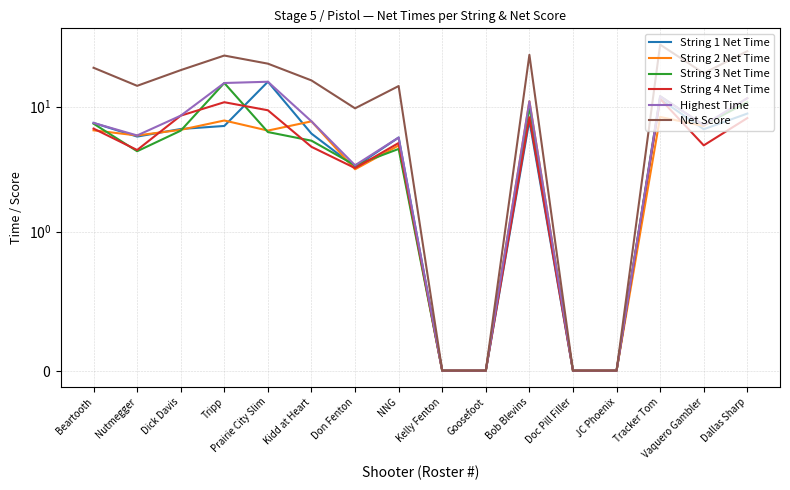

Reading left to right, list all the values displayed in this chart.

String 1 Net Time: 7.4	5.8	6.6	7.0	15.8	6.1	3.3	5.7	0.0	0.0	7.7	0.0	0.0	11.4	6.6	8.8
String 2 Net Time: 6.5	5.9	6.5	7.7	6.4	7.6	3.1	4.9	0.0	0.0	11.0	0.0	0.0	8.2	7.0	11.7
String 3 Net Time: 7.3	4.4	6.4	15.4	6.2	5.3	3.4	4.6	0.0	0.0	9.9	0.0	0.0	12.1	7.1	10.8
String 4 Net Time: 6.7	4.5	8.4	10.8	9.3	4.8	3.2	5.1	0.0	0.0	8.2	0.0	0.0	11.5	4.9	8.1
Highest Time: 7.4	5.9	8.4	15.4	15.8	7.6	3.4	5.7	0.0	0.0	11.0	0.0	0.0	12.1	7.1	11.7
Net Score: 20.4	14.6	19.5	25.5	22.0	16.2	9.7	14.6	0.0	0.0	25.9	0.0	0.0	31.2	18.4	27.7